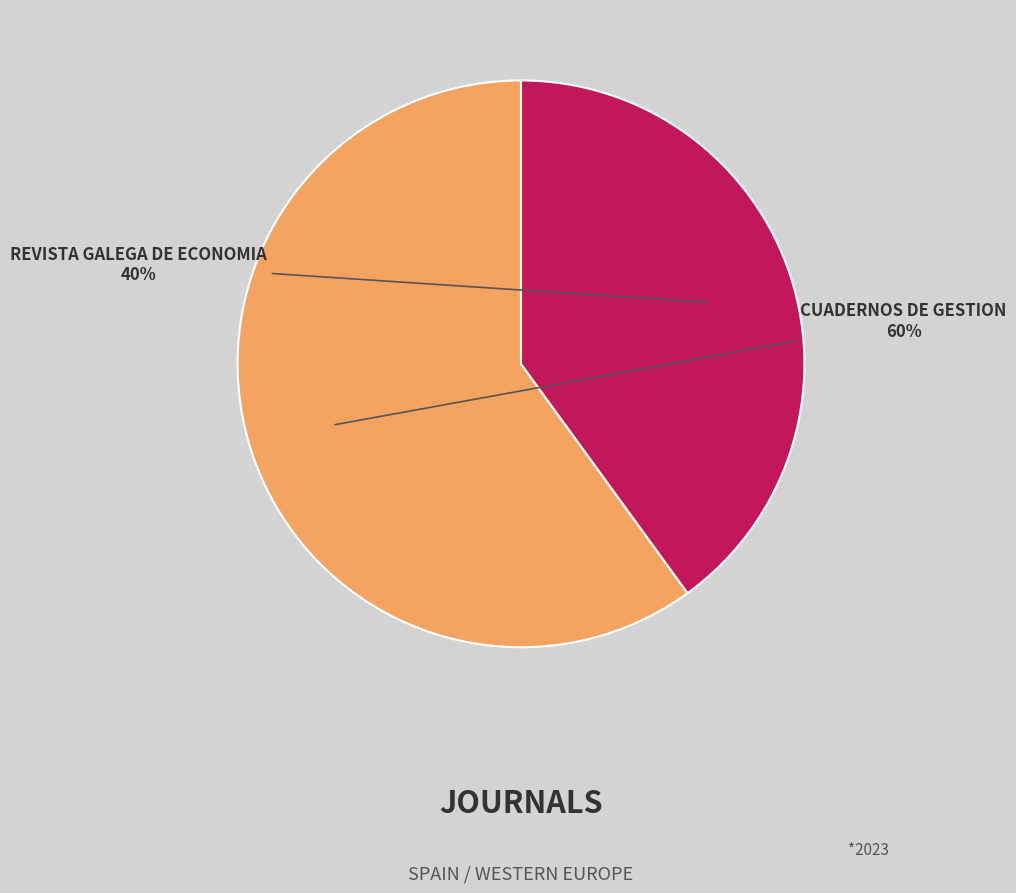

Is there a majority slice in this chart?

Yes